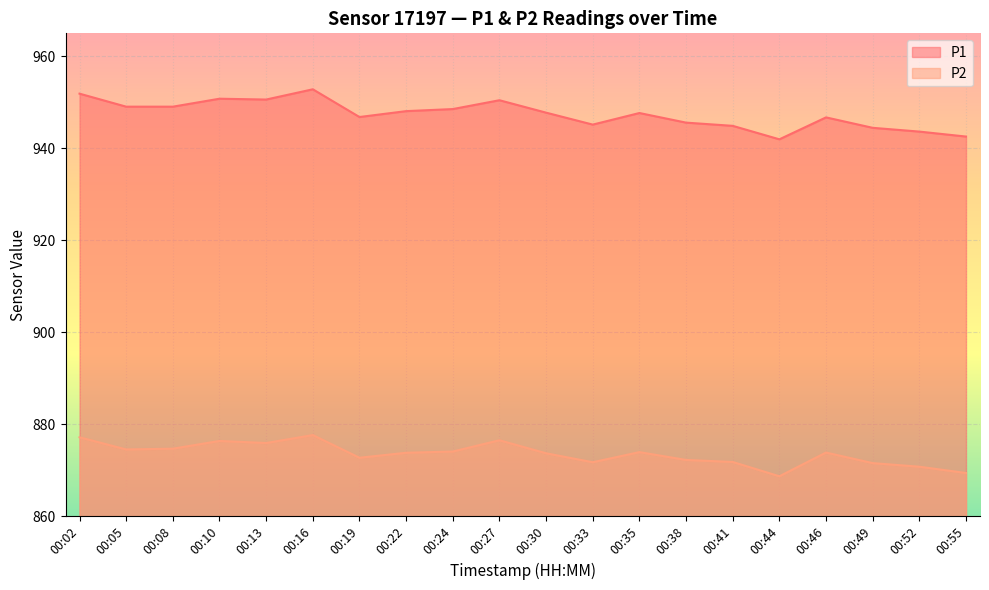

Reading left to right, what are all the values shown in this chart?

P1: 00:02=951.9	00:05=949.0	00:08=949.0	00:10=950.8	00:13=950.6	00:16=952.8	00:19=946.8	00:22=948.1	00:24=948.5	00:27=950.5	00:30=947.8	00:33=945.1	00:35=947.7	00:38=945.6	00:41=944.9	00:44=942.0	00:46=946.7	00:49=944.5	00:52=943.6	00:55=942.5
P2: 00:02=877.1	00:05=874.5	00:08=874.7	00:10=876.4	00:13=875.9	00:16=877.6	00:19=872.7	00:22=873.8	00:24=874.0	00:27=876.5	00:30=873.7	00:33=871.7	00:35=873.9	00:38=872.2	00:41=871.8	00:44=868.7	00:46=873.8	00:49=871.5	00:52=870.8	00:55=869.4